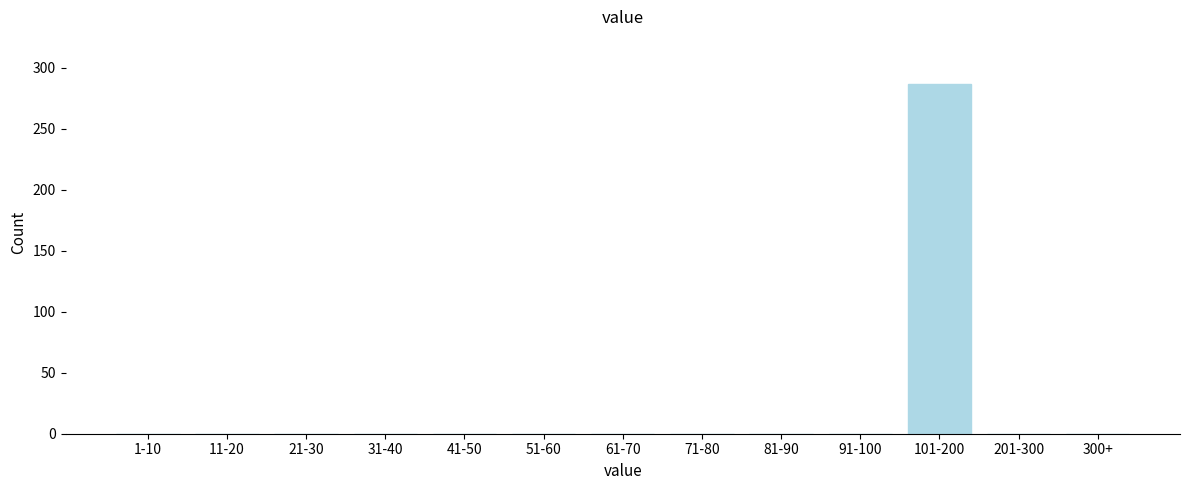

Reading left to right, list all the values displayed in this chart.

1-10=0	11-20=0	21-30=0	31-40=0	41-50=0	51-60=0	61-70=0	71-80=0	81-90=0	91-100=0	101-200=287	201-300=0	300+=0